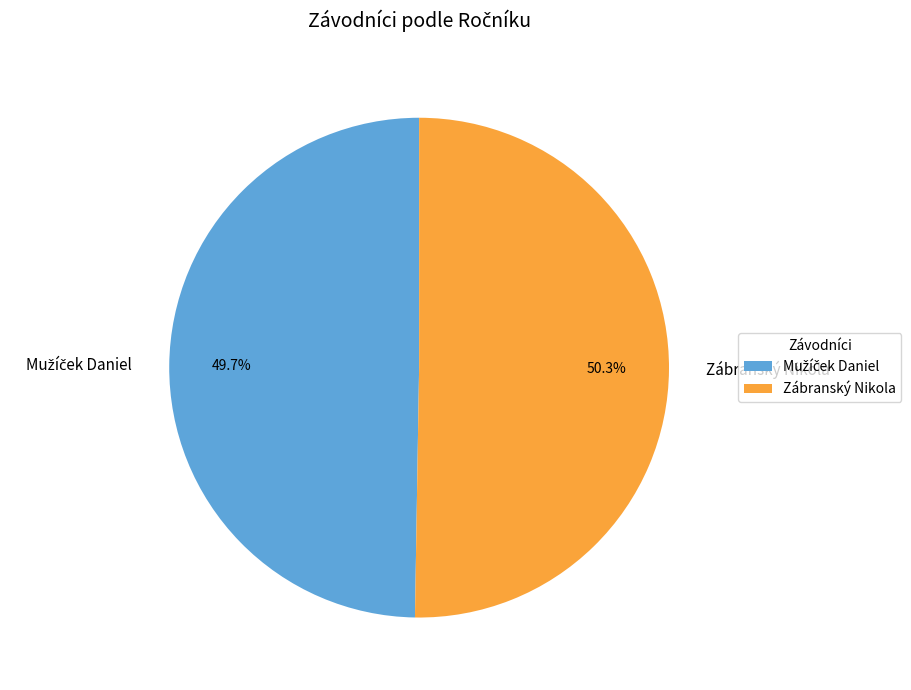

Is there a majority slice in this chart?

Yes